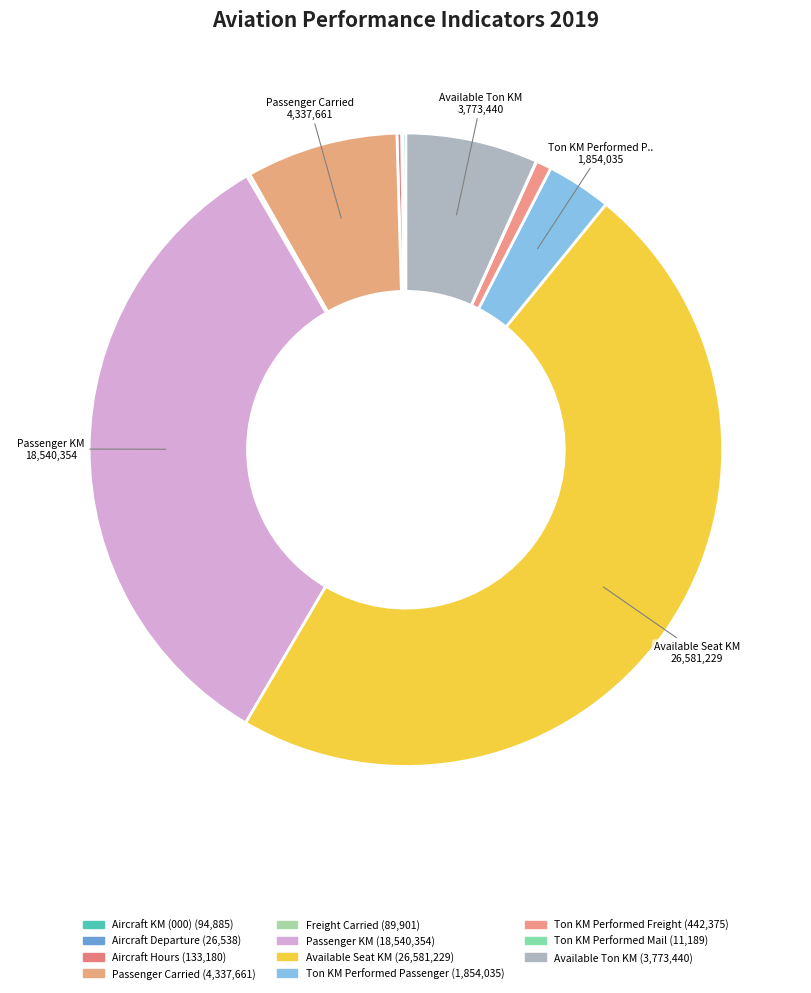

Is the sum of Passenger Carried and Ton KM Performed Mail greater than half?

No